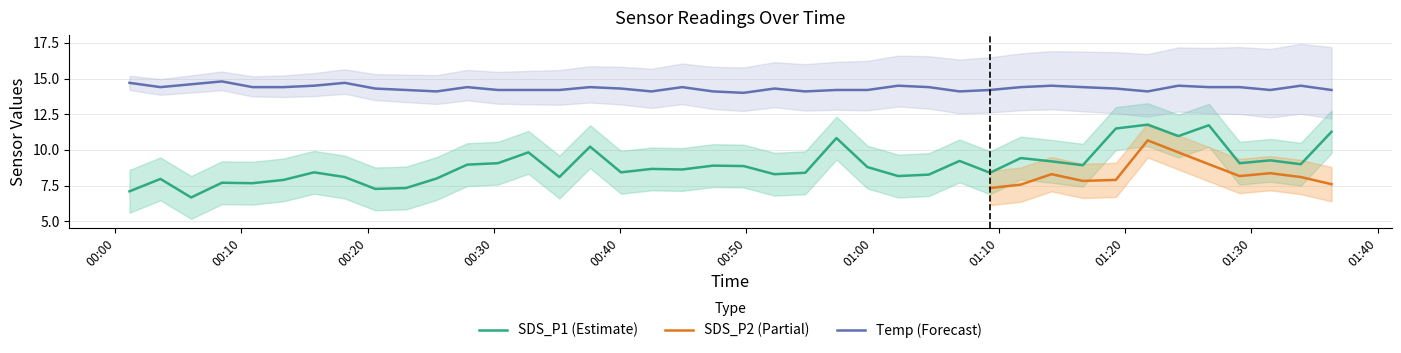

How many values in the Temp series exceed 14?

39